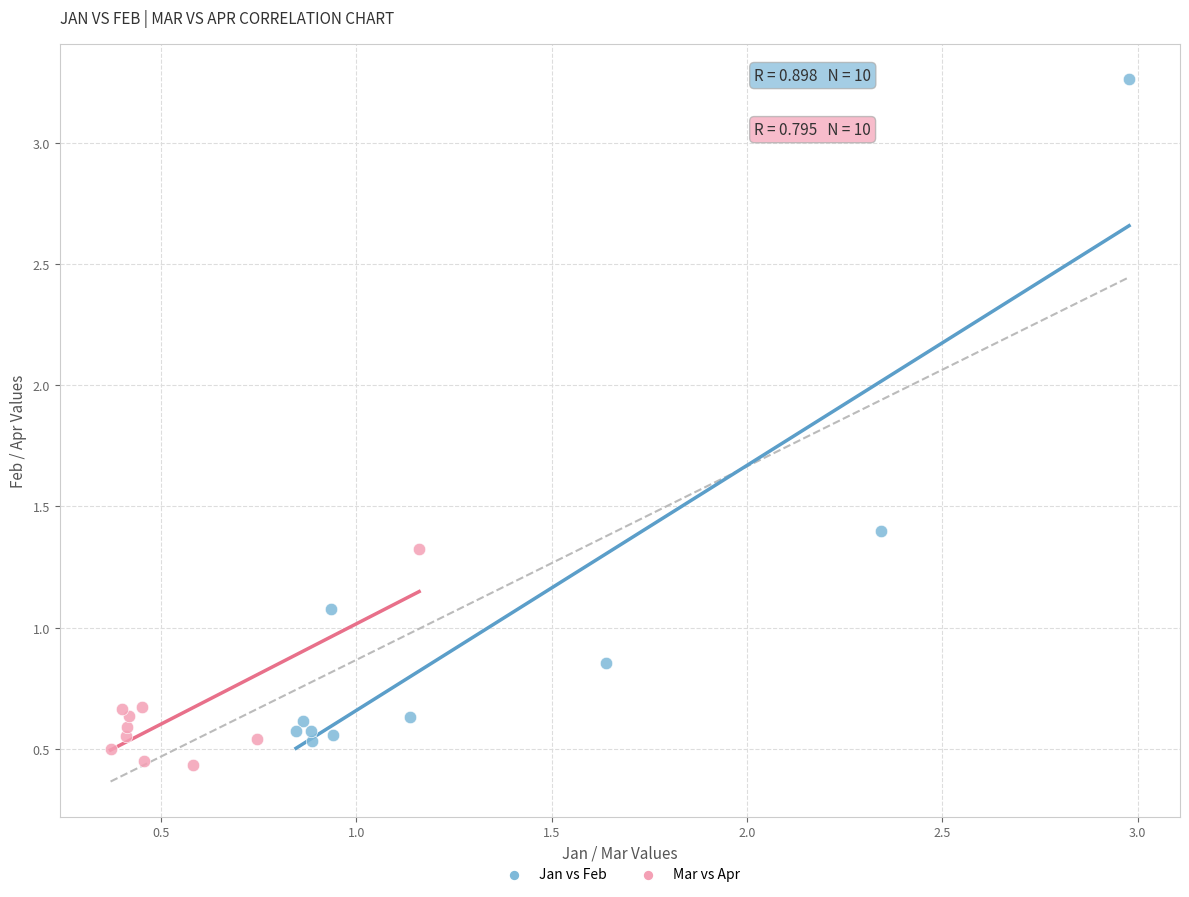

Which series contains the highest Y value?

Jan vs Feb